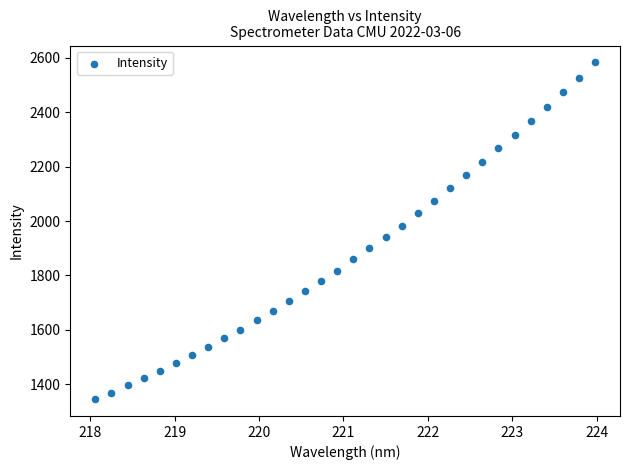

What is the range of Y values (max minus min)?

1237.3